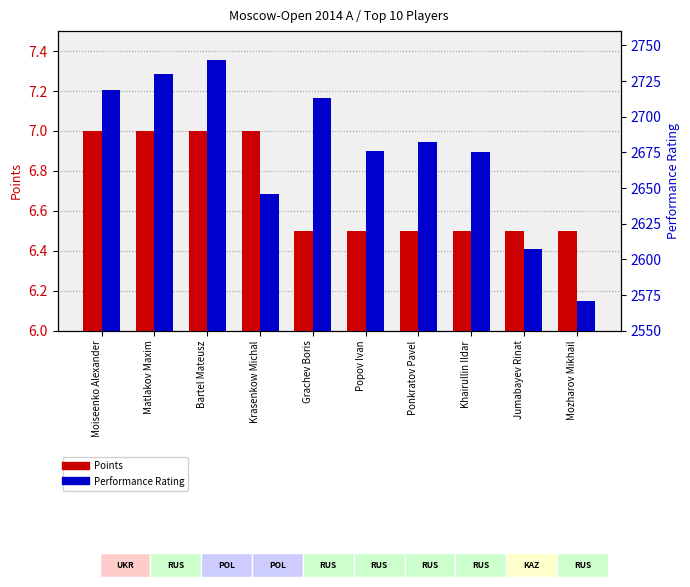

The Performance Rating series shows 2719.0 at Moiseenko Alexander. True or false?

True